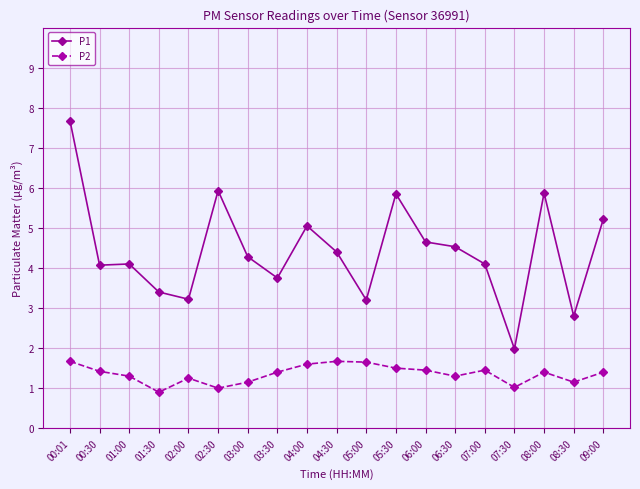

In P1, how many points are higher than both neighbors (excluding endpoints)?

5